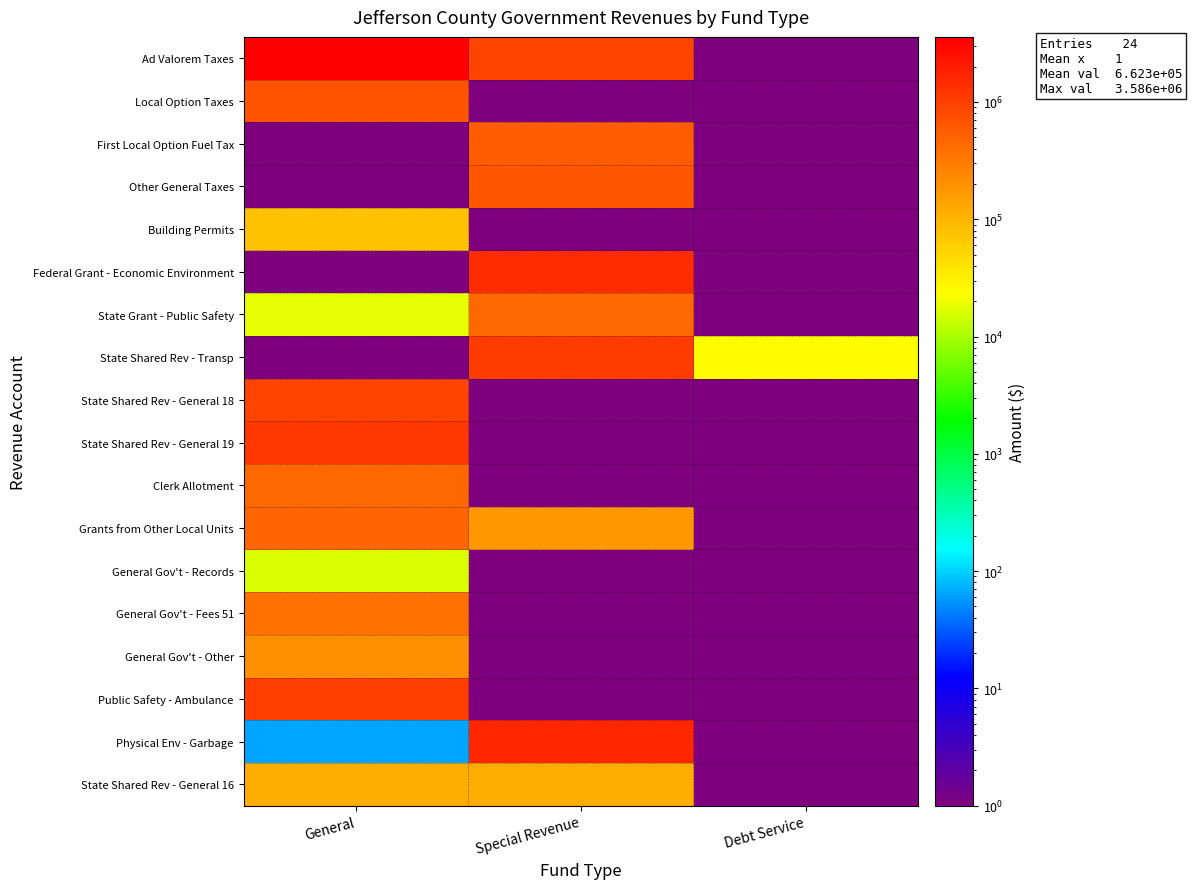

What is the maximum value shown in the chart?

3586441.0